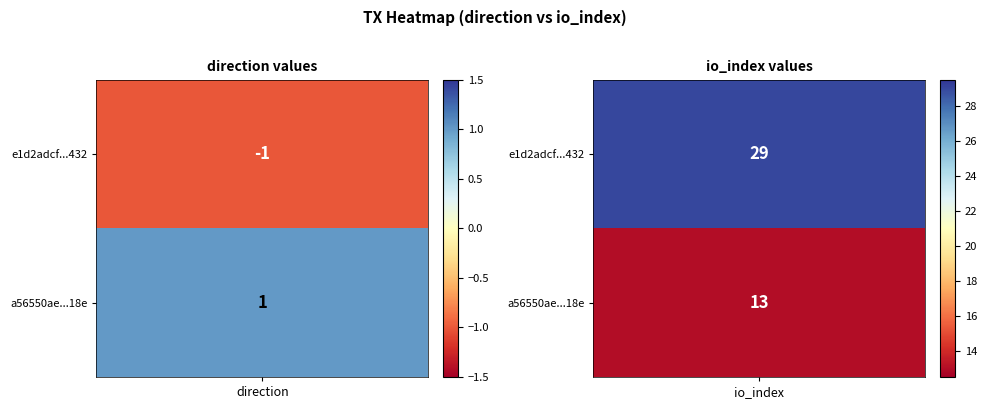

Count the a56550ae06d990b0eed9c7bf606a03419e4718e values in the range 1 to 13.

2